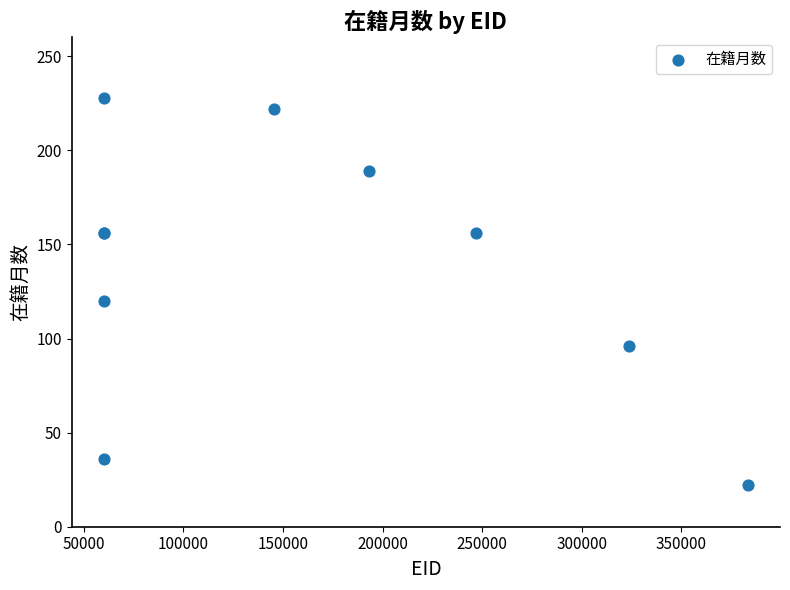

What Y value in the scatter plot is closest to 125?

120